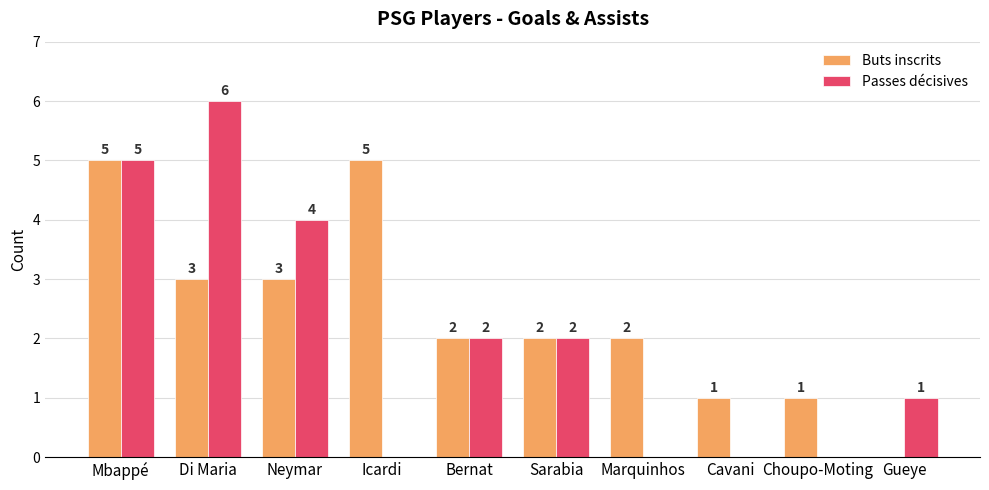

Which series changed the most between Mbappé and Di Maria?

Buts inscrits